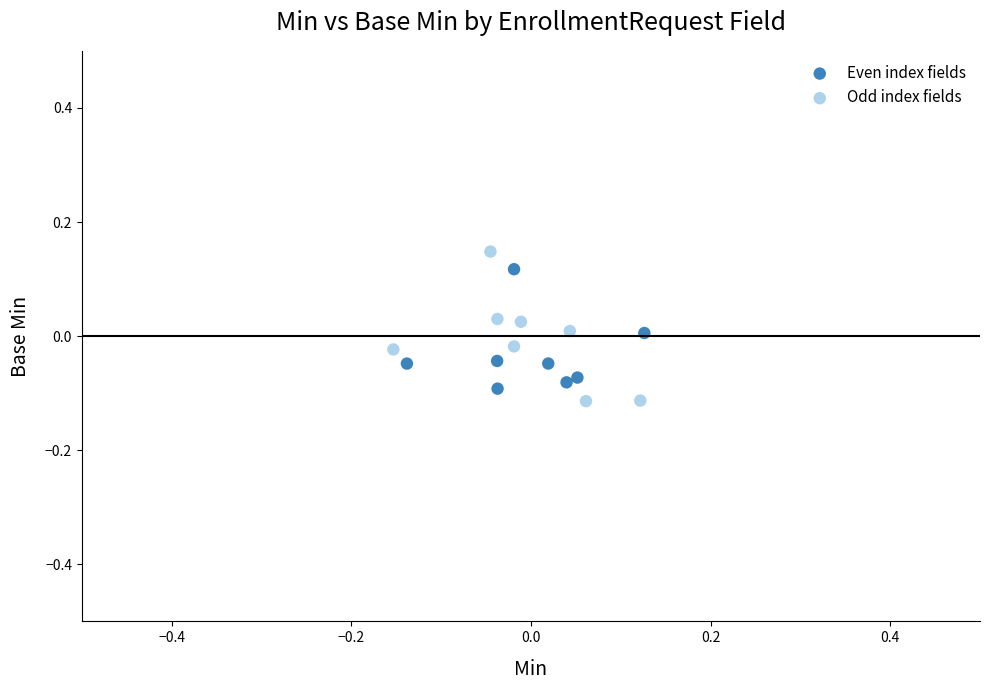

What are all the series names shown in the legend?

Even index fields, Odd index fields